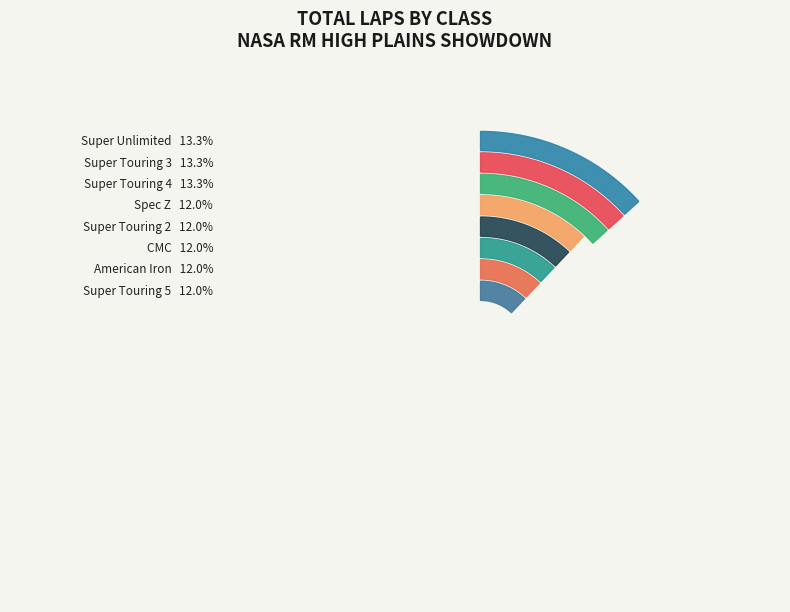

The American Iron slice represents 12% of the pie. True or false?

True